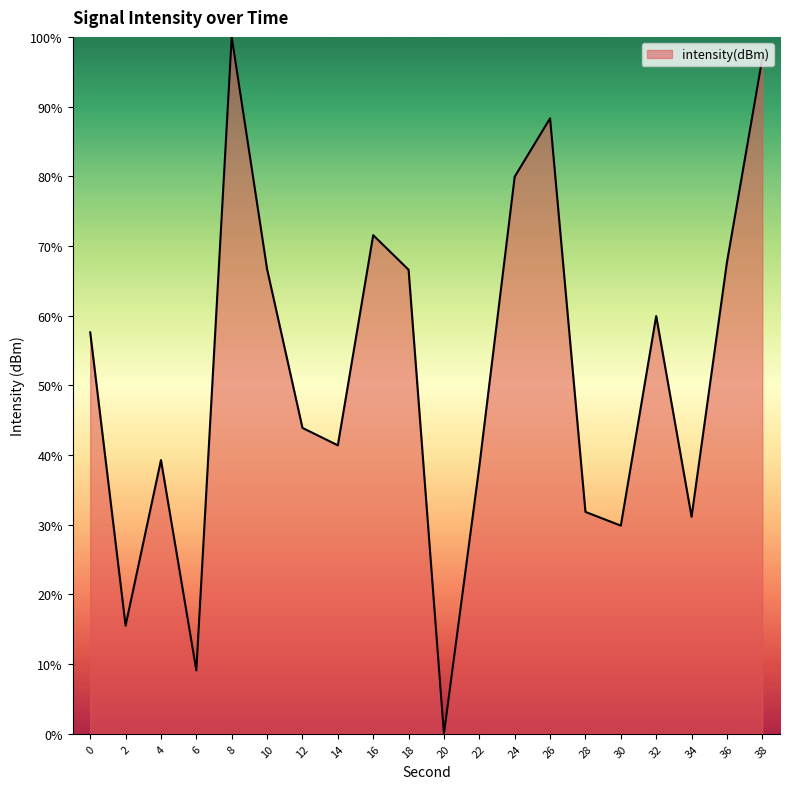

What value does the data have at 12?

43.9